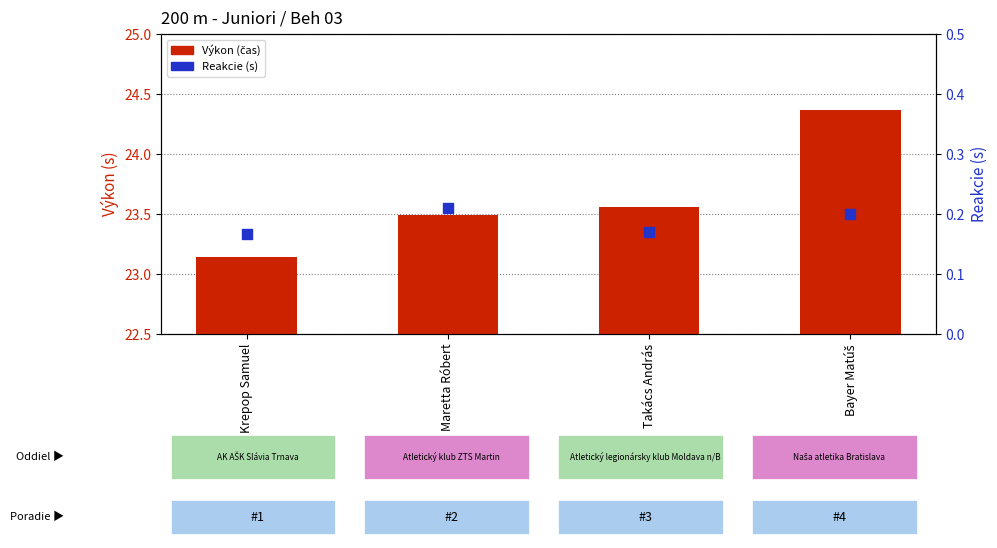

Which series has the largest total across all categories?

Výkon (čas)